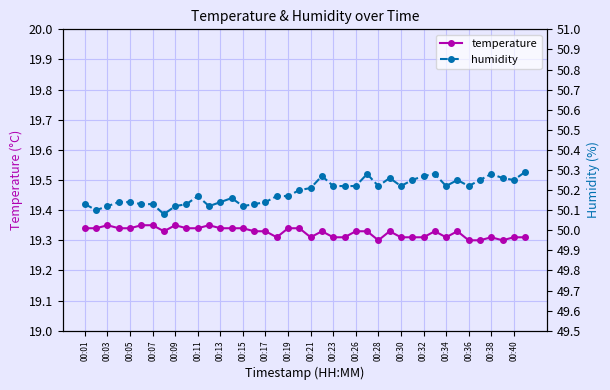

True or false: temperature and humidity intersect in this chart.

False